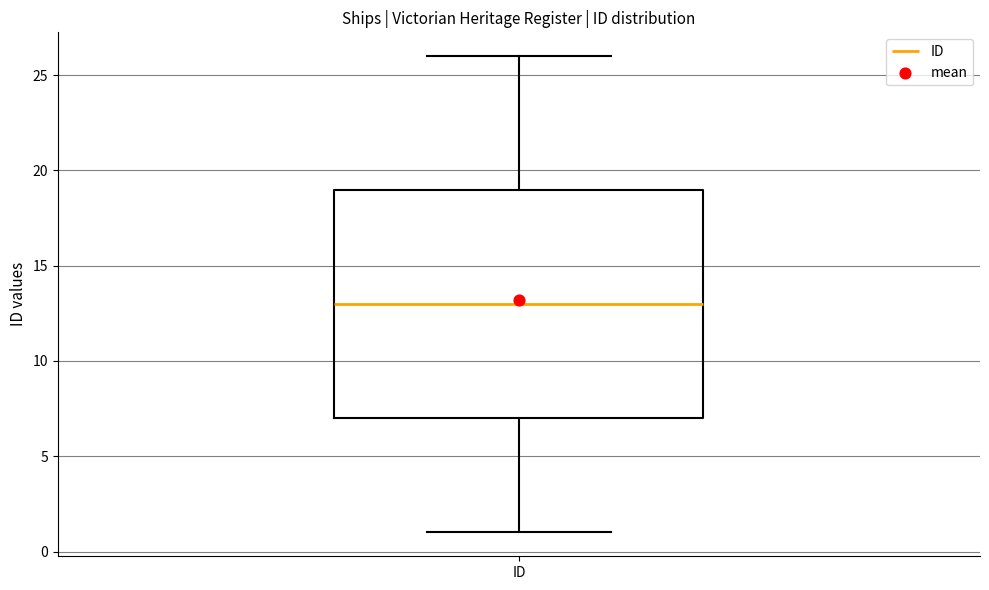

Read this box plot against the y-axis: the position of the median line, the range covered by the box, and the ends of both whiskers. The values are not printed on the chart, so give them approximately, as read against the axis.

median 13, box 7 to 19, whiskers 1 to 26